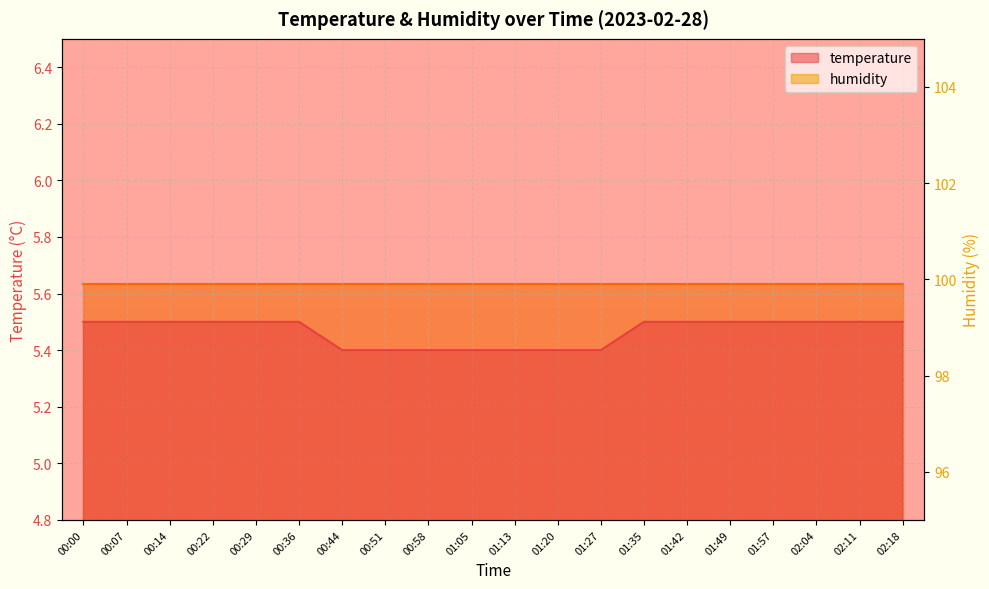

What is the label of the 16th point from the right?

00:29